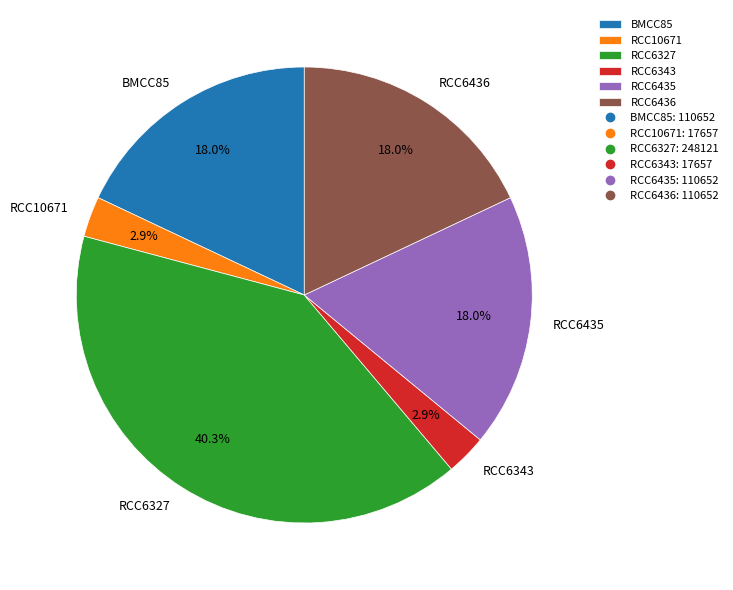

Does RCC6327 account for over 50% of the chart?

No